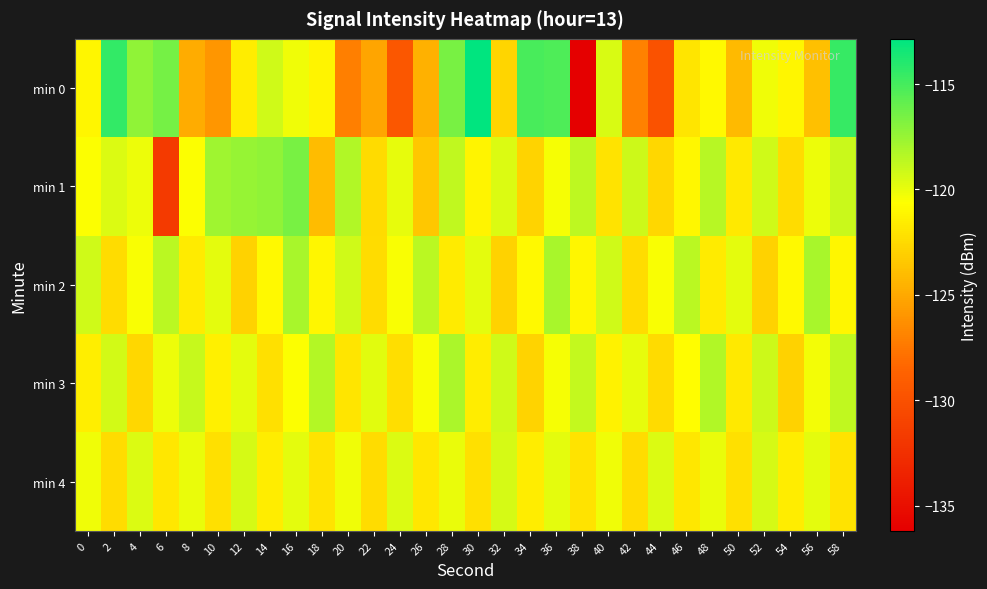

Which series changed the most between 24 and 30?

min 0